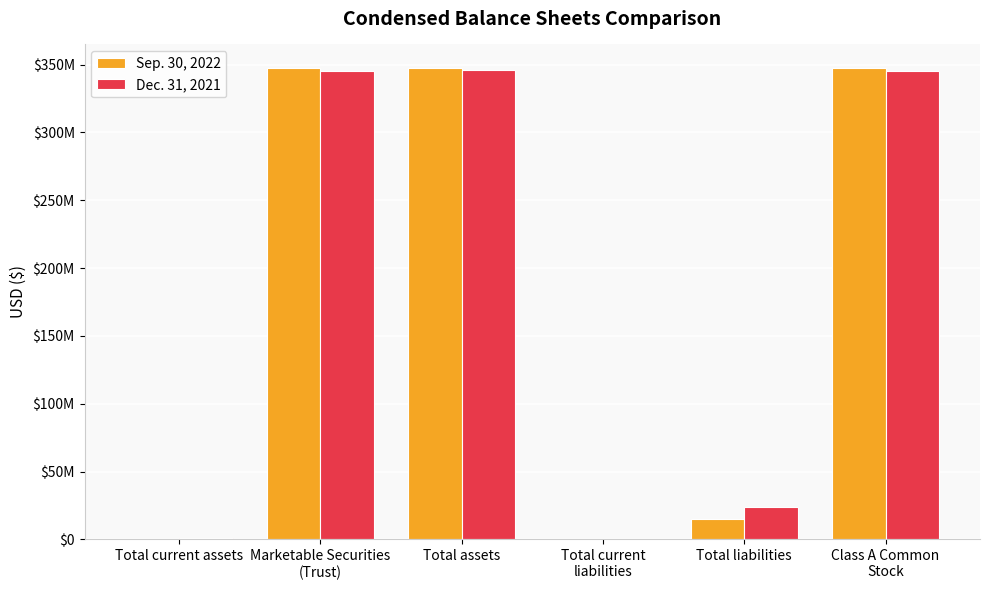

At Marketable Securities
(Trust), list the series in order from largest to smallest.

Sep. 30, 2022, Dec. 31, 2021